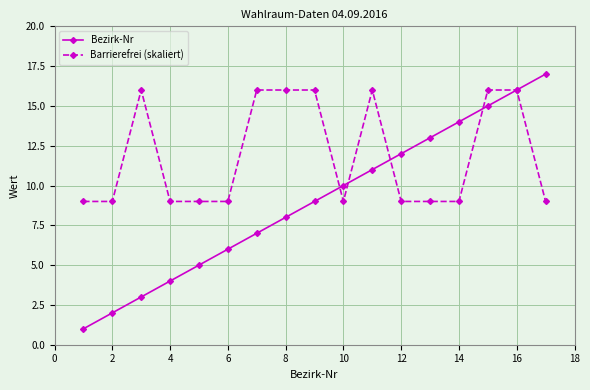

How many lines are shown in the chart?

2